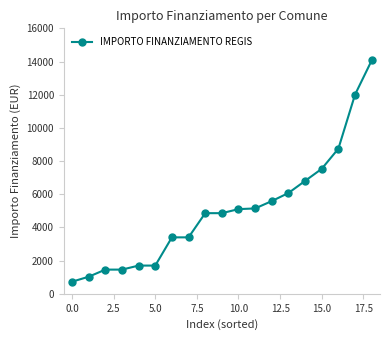

What is the smallest value displayed?

729